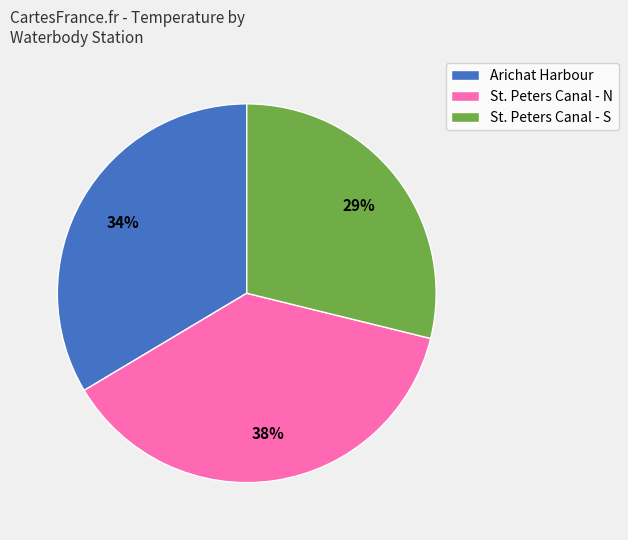

Between St. Peters Canal - S and St. Peters Canal - N, which is larger?

St. Peters Canal - N